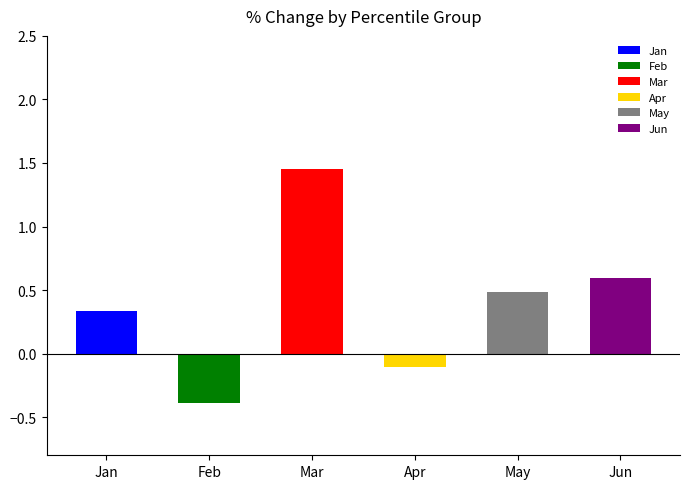

What is the value of the Jun bar at the 6th from the left?

0.6